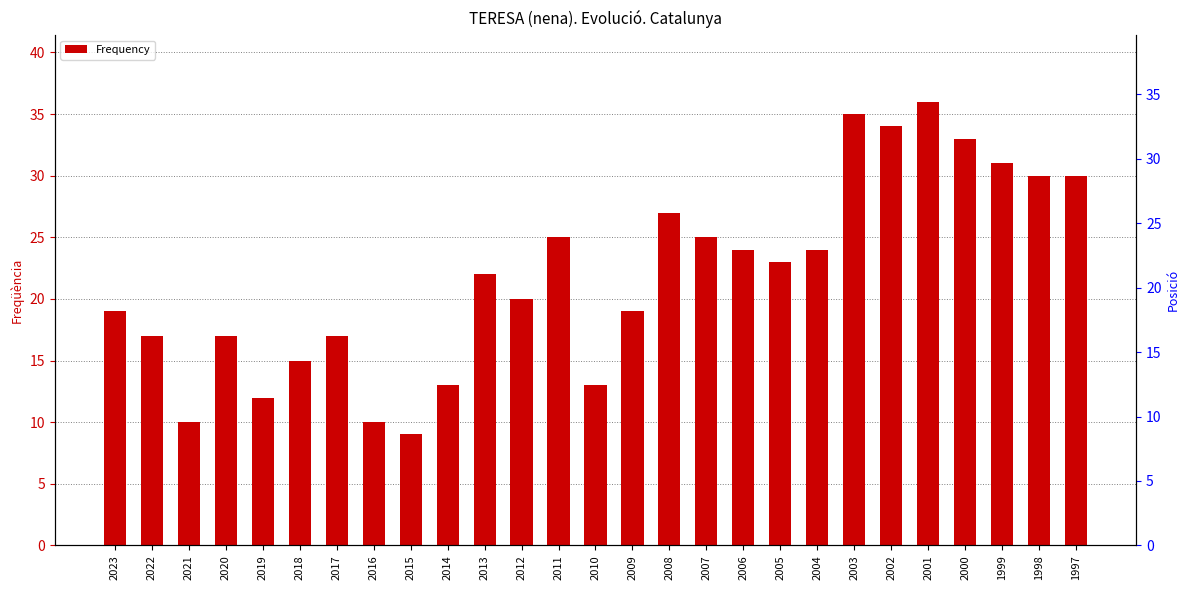

At which category does the chart reach its peak across all series?

2001